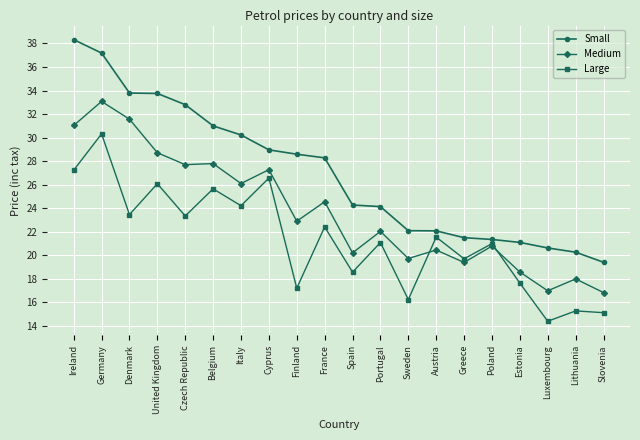

What is the total value across all series at United Kingdom?

88.5